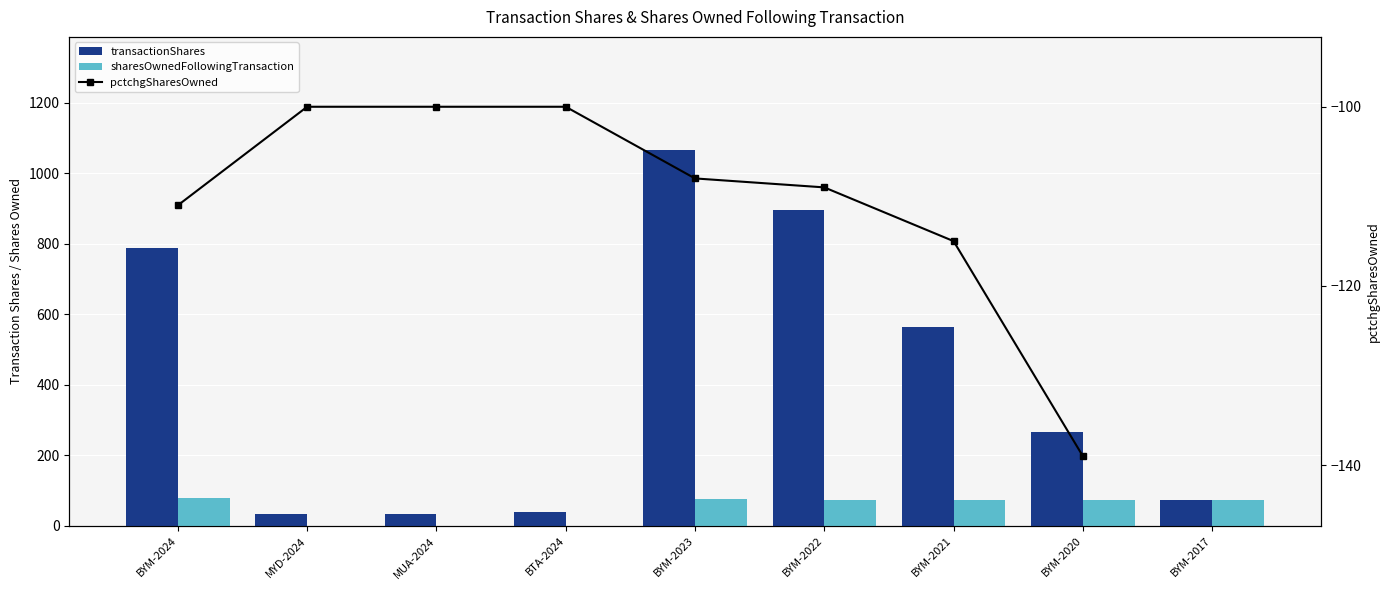

What is the label of the 4th bar from the left?

BTA-2024